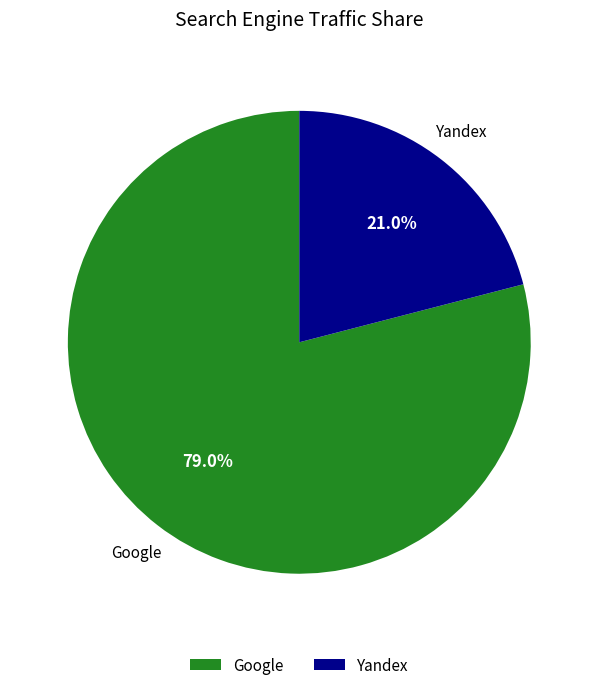

Approximately how many times larger is the value at Google compared to Yandex?

3.8